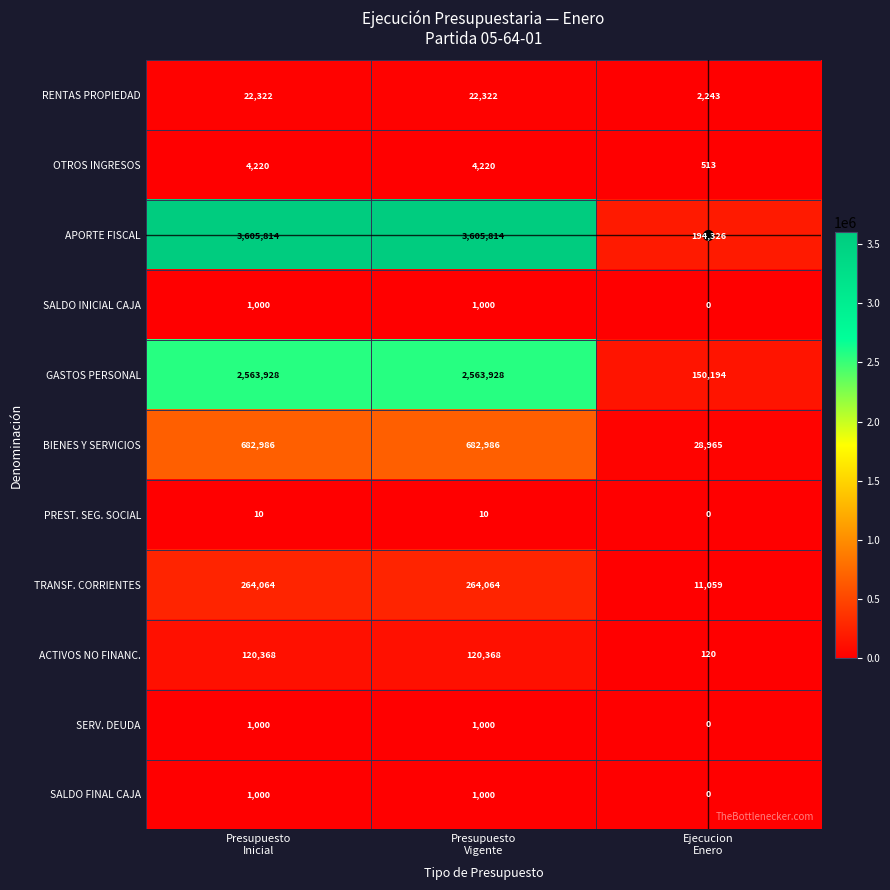

Count the GASTOS PERSONAL values in the range 150194 to 2563928.

3